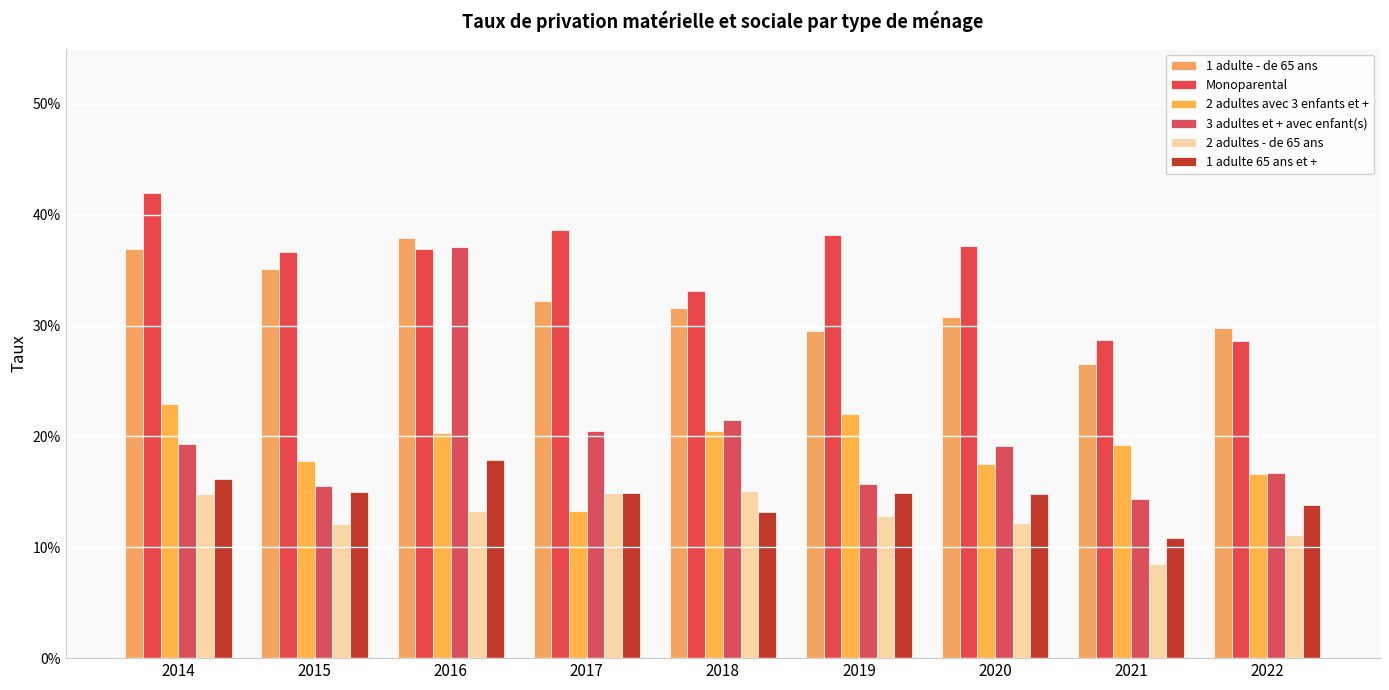

Does the chart contain any negative values?

No